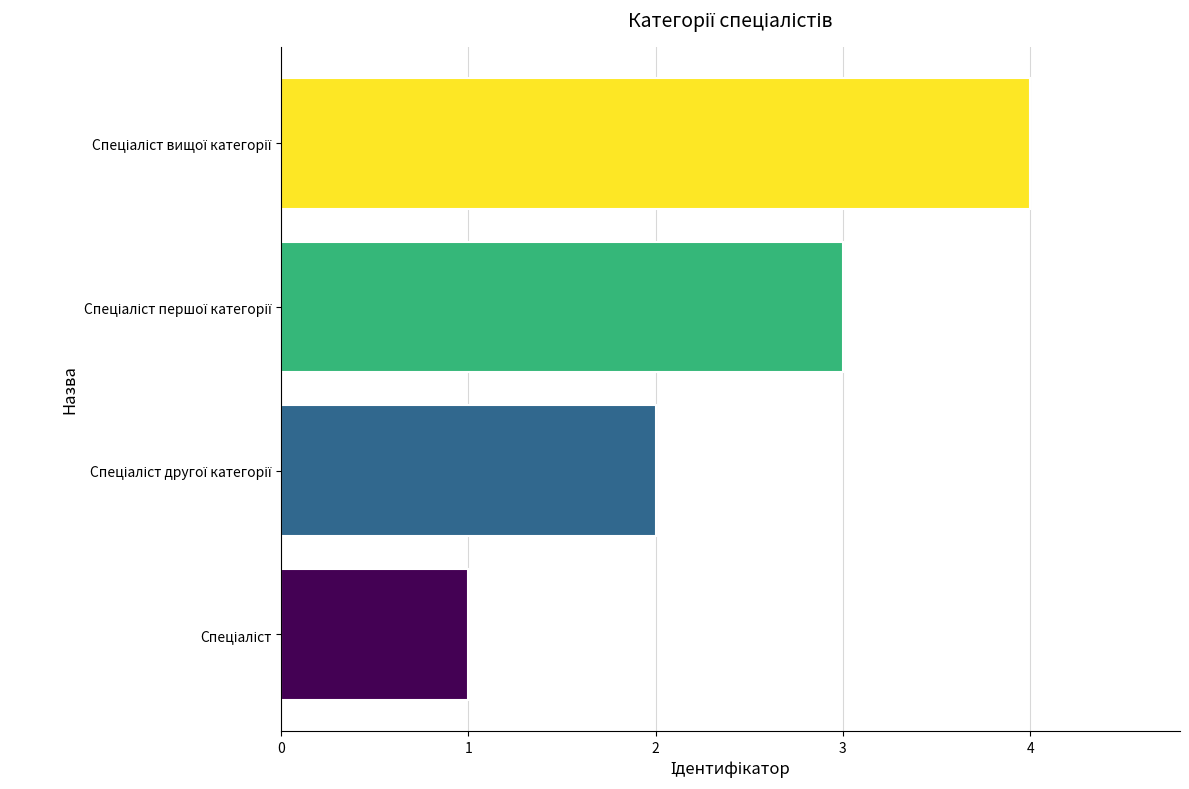

What is the greatest value displayed?

4